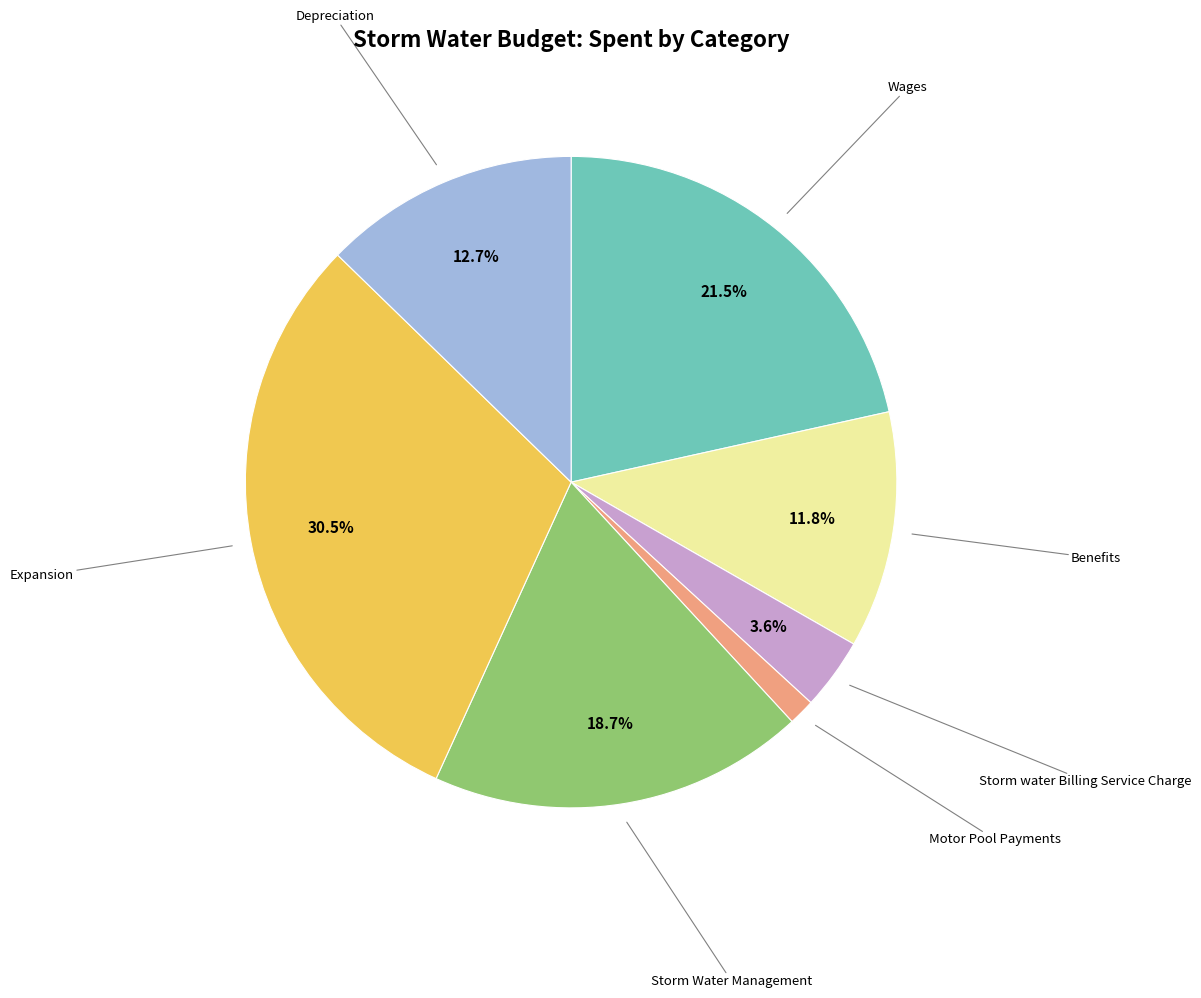

Is there a majority slice in this chart?

No